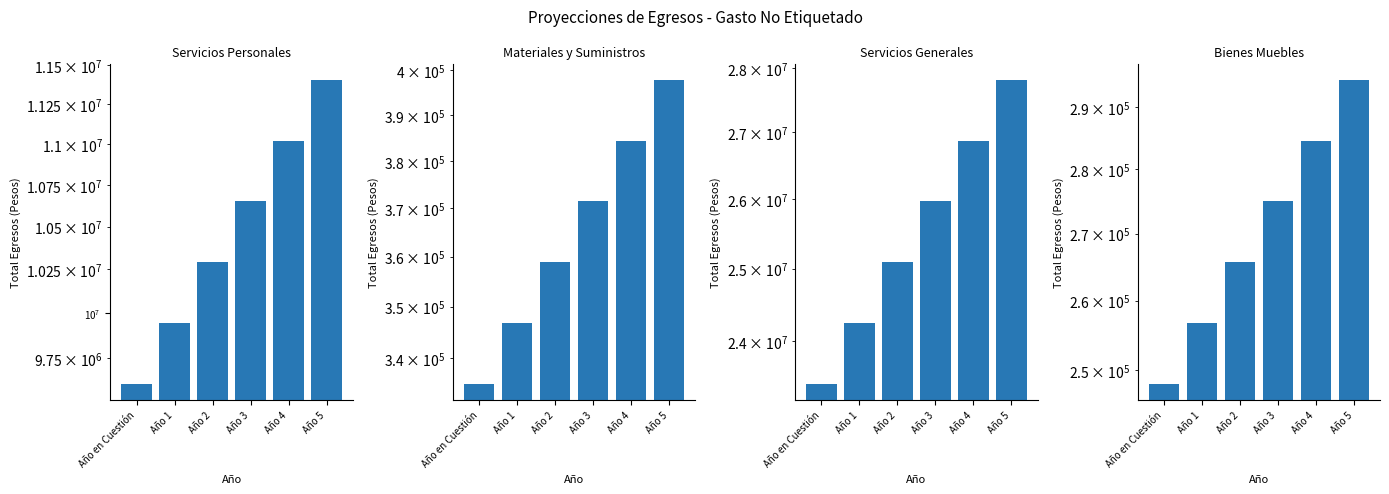

Rank the series by their maximum value, from lowest to highest.

Bienes Muebles, Materiales y Suministros, Servicios Personales, Servicios Generales